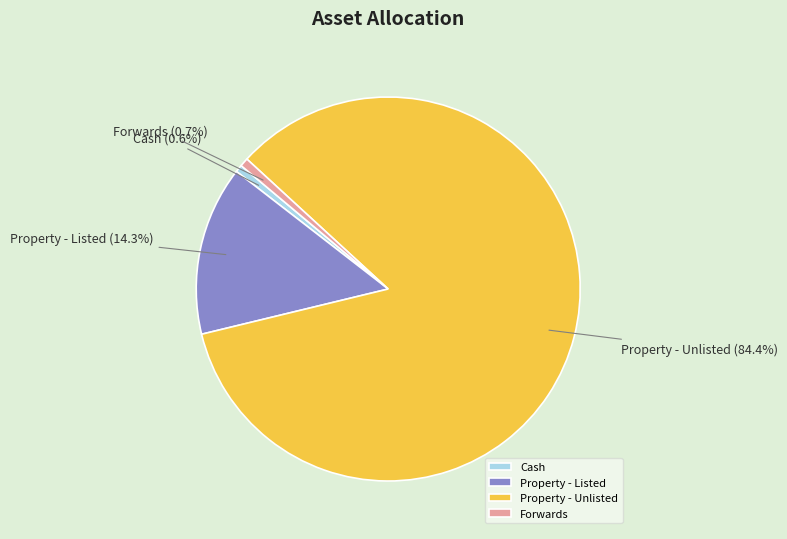

How much of the chart is everything except Forwards?

99.3%